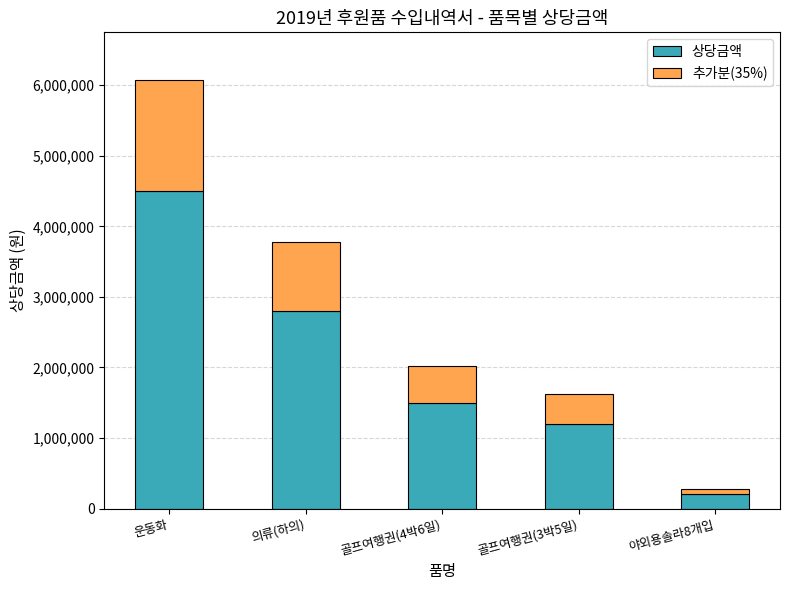

What is the difference between the maximum and minimum values in the 상당금액 series?

4292400